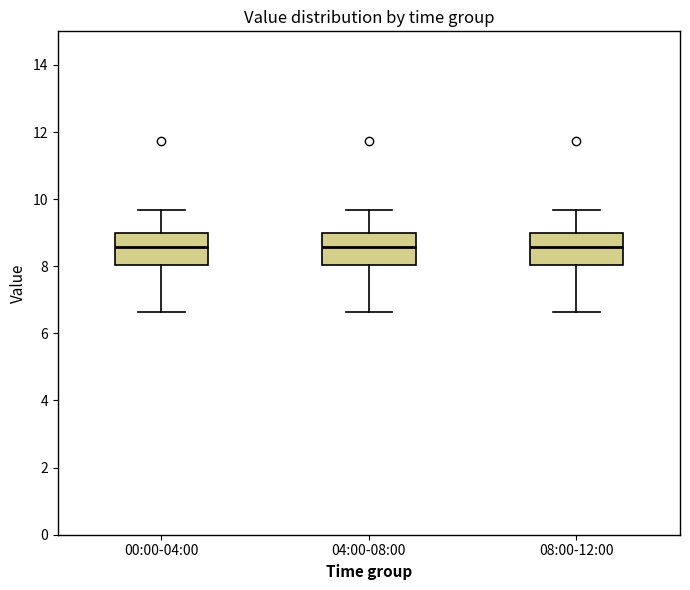

Reading left to right, transcribe this box plot: for each box, give where its median line is, the range the box spans, and where its two whiskers end, as read against the y-axis. The values are not printed on the chart, so give them approximately, as read against the axis.

00:00-04:00: median 8.6, box 8.0 to 9.0, whiskers 6.6 to 9.6
04:00-08:00: median 8.6, box 8.0 to 9.0, whiskers 6.6 to 9.6
08:00-12:00: median 8.6, box 8.0 to 9.0, whiskers 6.6 to 9.6